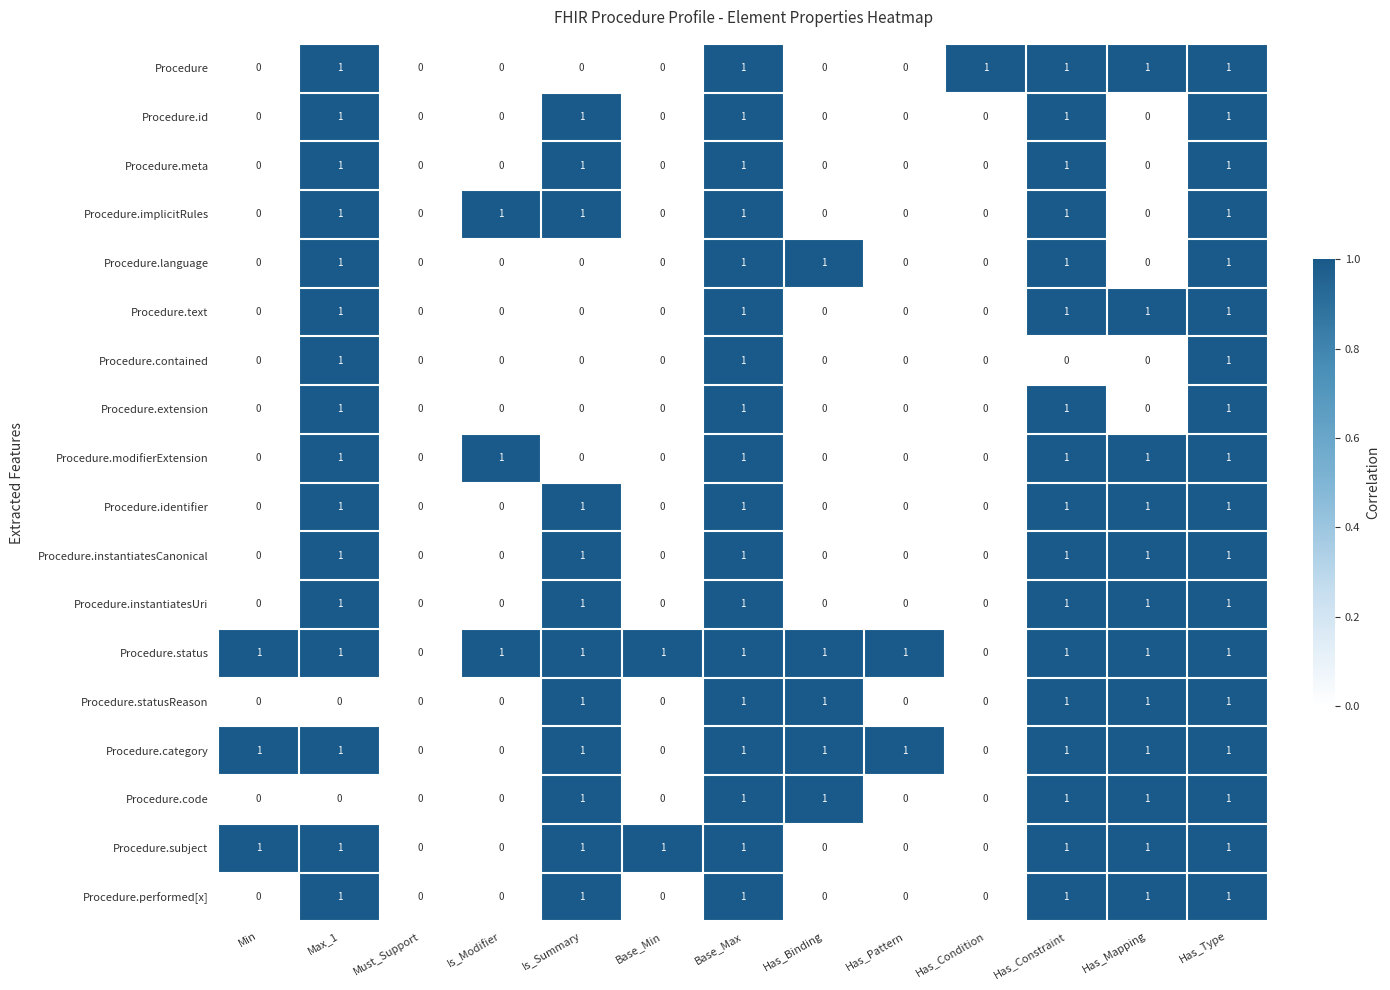

What is the sum of all Procedure.meta values?

5